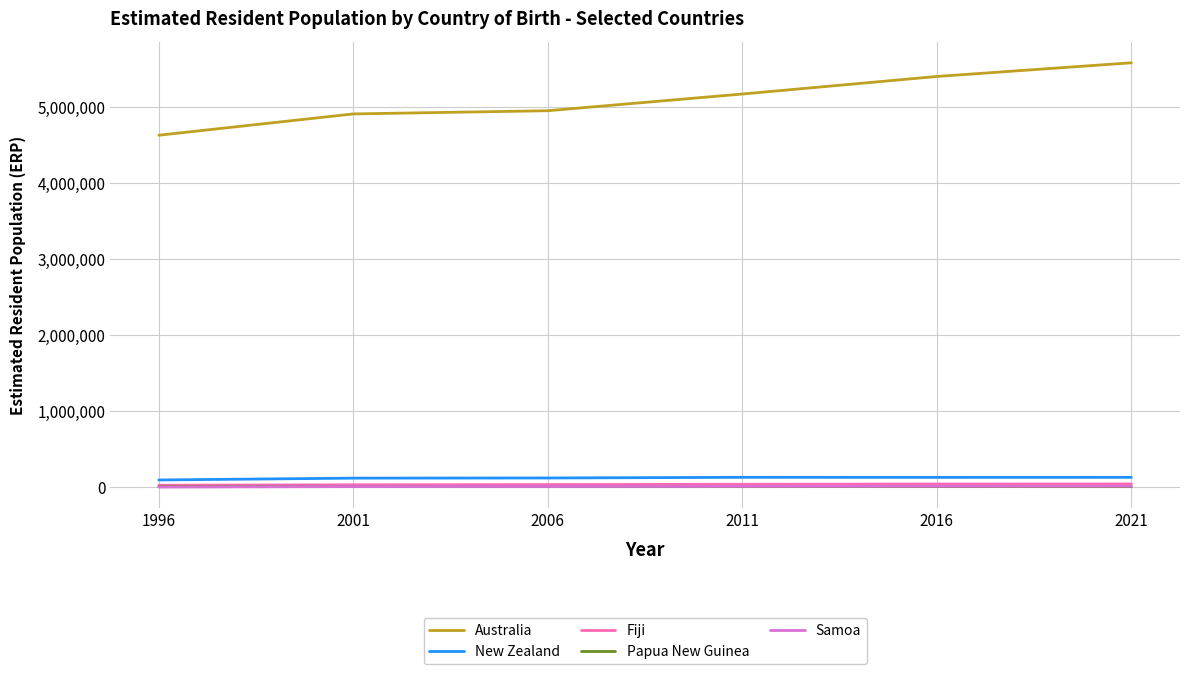

Which category has the highest value in the Australia series?

2021